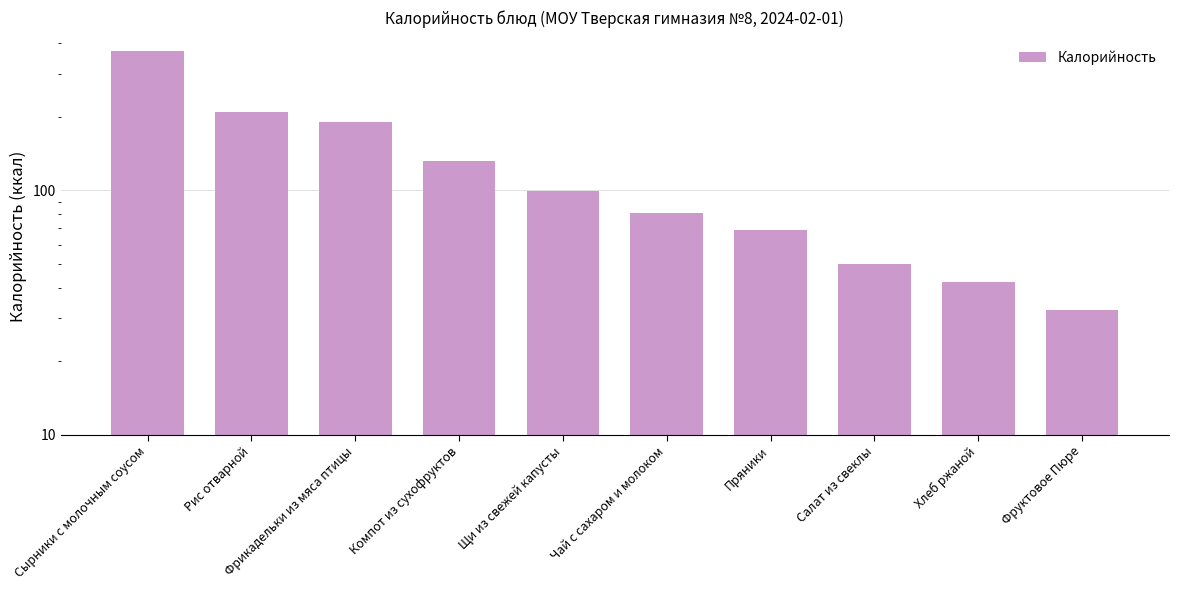

Rank the categories by value from highest to lowest.

Сырники с молочным соусом, Рис отварной, Фрикадельки из мяса птицы, Компот из сухофруктов, Щи из свежей капусты, Чай с сахаром и молоком, Пряники, Салат из свеклы, Хлеб ржаной, Фруктовое Пюре